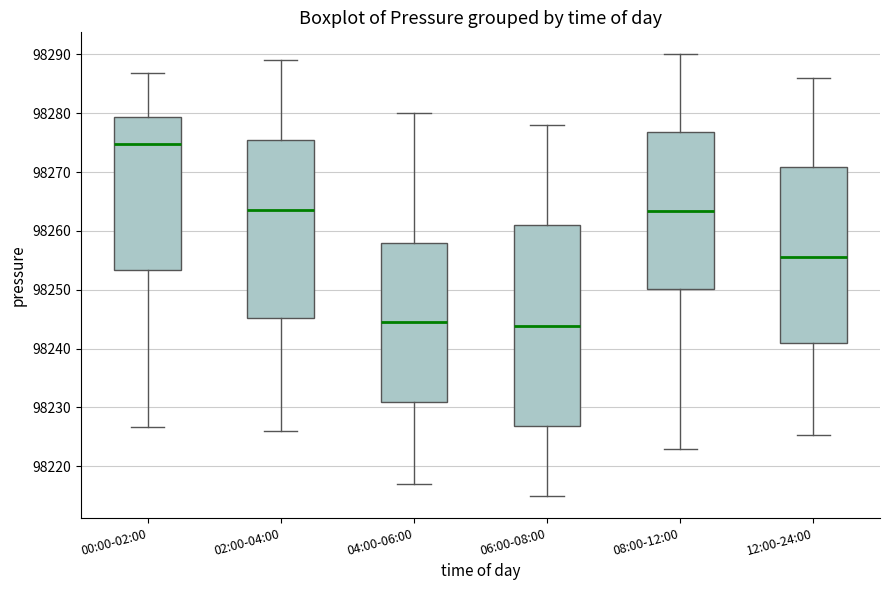

Reading left to right, read every box against the y-axis: the position of its median line, the range the box covers, and the ends of its whiskers. The values are not printed on the chart, so give them approximately, as read against the axis.

00:00-02:00: median 98275, box 98253 to 98279, whiskers 98227 to 98287
02:00-04:00: median 98264, box 98245 to 98276, whiskers 98226 to 98289
04:00-06:00: median 98245, box 98231 to 98258, whiskers 98217 to 98280
06:00-08:00: median 98244, box 98227 to 98261, whiskers 98215 to 98278
08:00-12:00: median 98263, box 98250 to 98277, whiskers 98223 to 98290
12:00-24:00: median 98256, box 98241 to 98271, whiskers 98225 to 98286